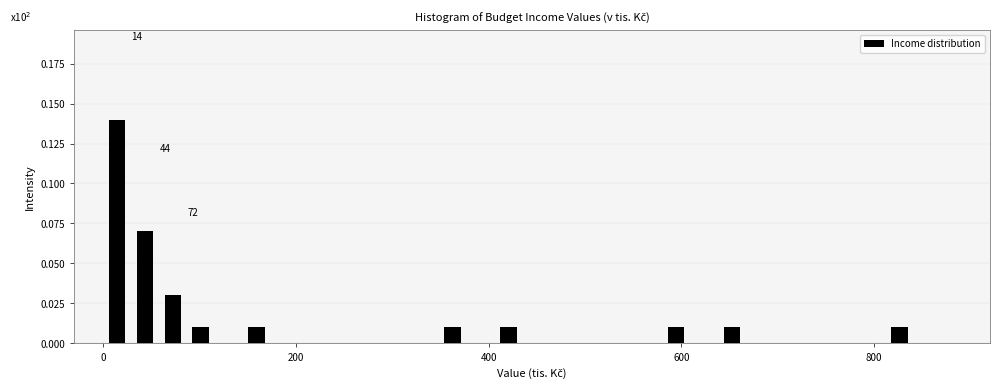

Around what value on the x-axis is the tallest bar? Give the approximate position of its centre, as read against the axis.

20